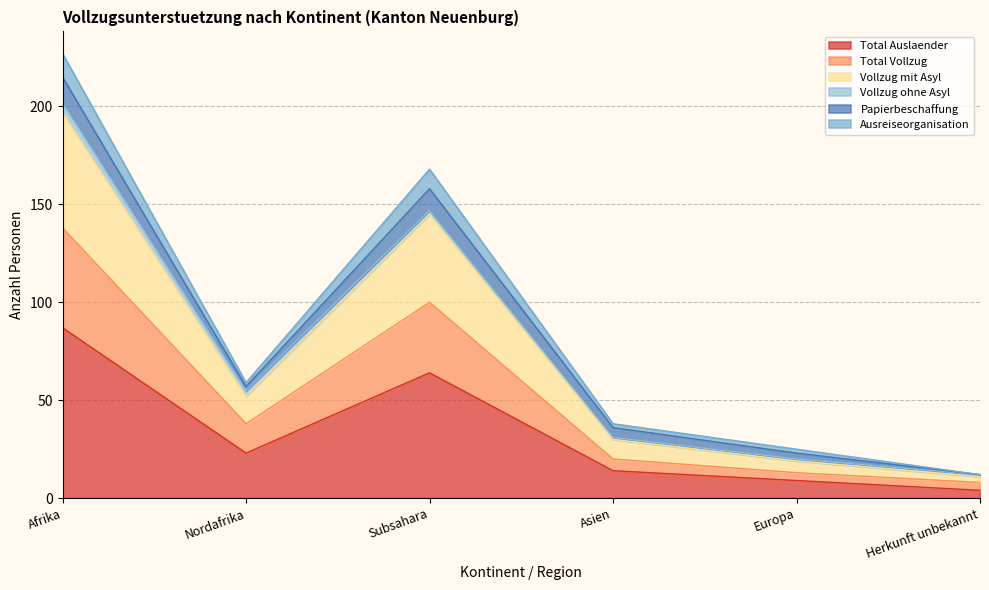

Which has a higher value, Herkunft unbekannt or Nordafrika?

Nordafrika